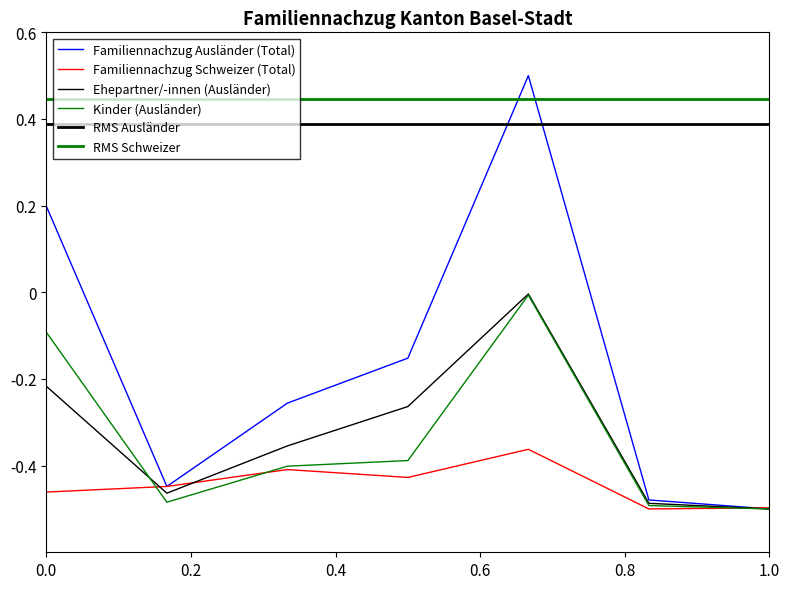

Which series has the largest range (max minus min)?

Familiennachzug zu Ausländer/-in (Total)